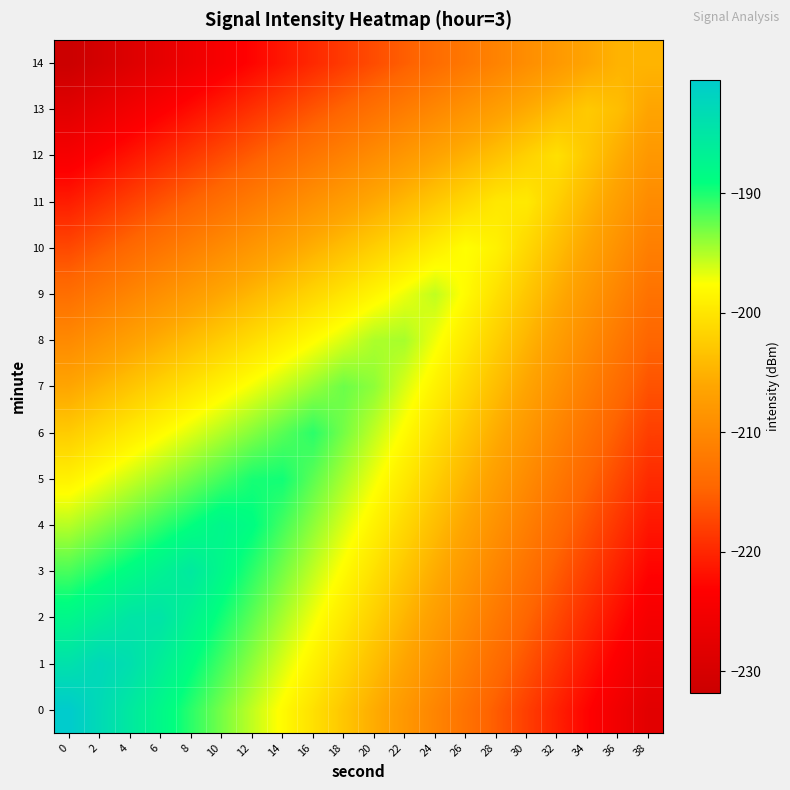

What is the total value across all series at 26?

-3079.8